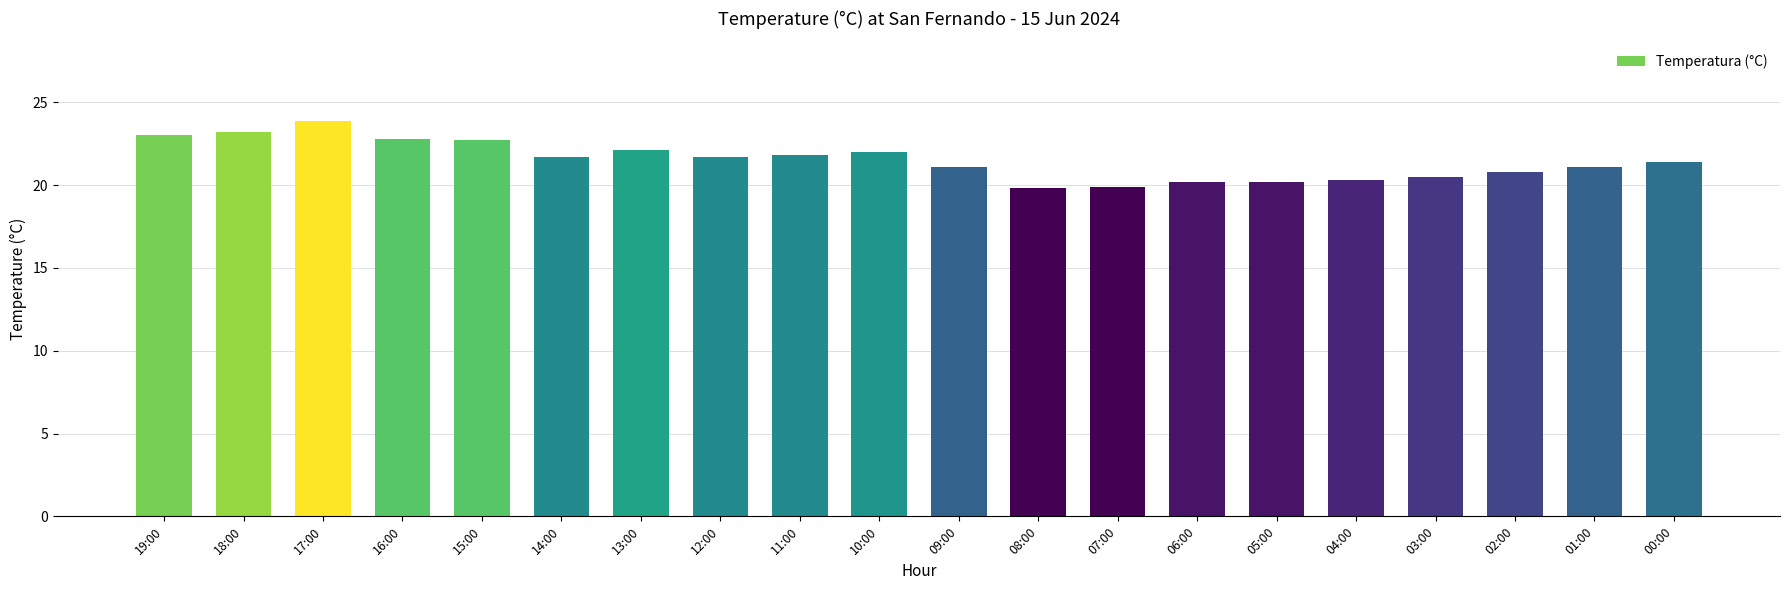

What is the value of the 4th bar from the left?

22.8